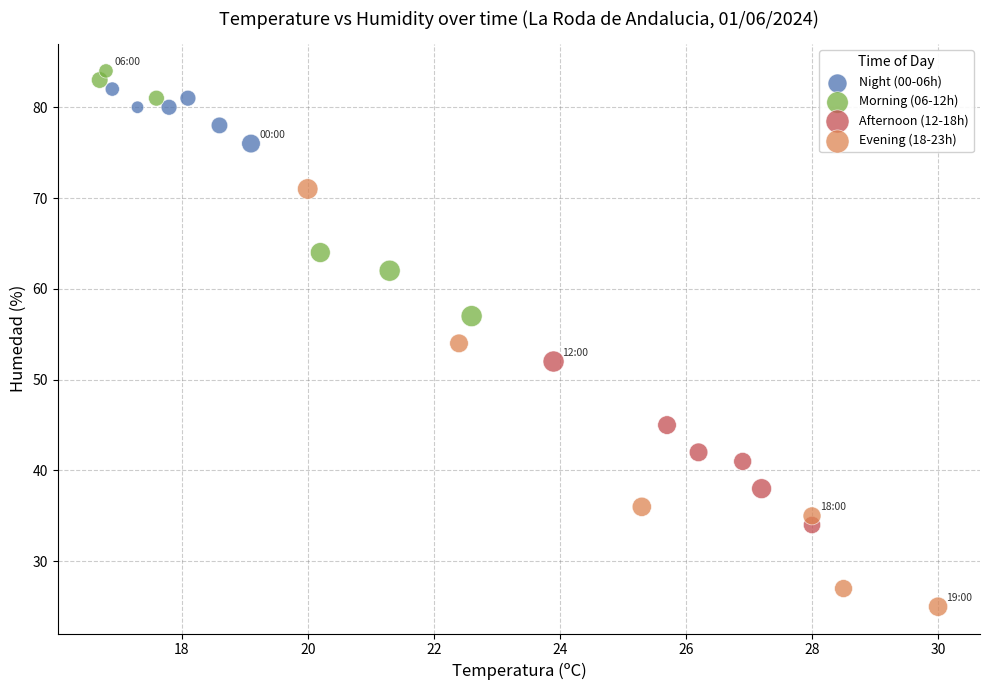

Which series reaches the minimum Y coordinate?

Evening (18-23h)